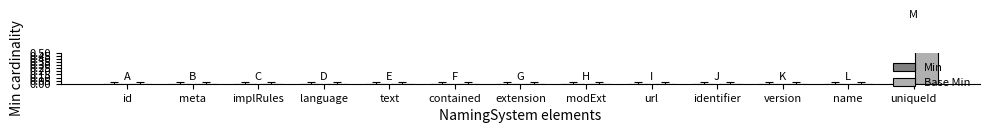

How many categories are shown in the chart?

13